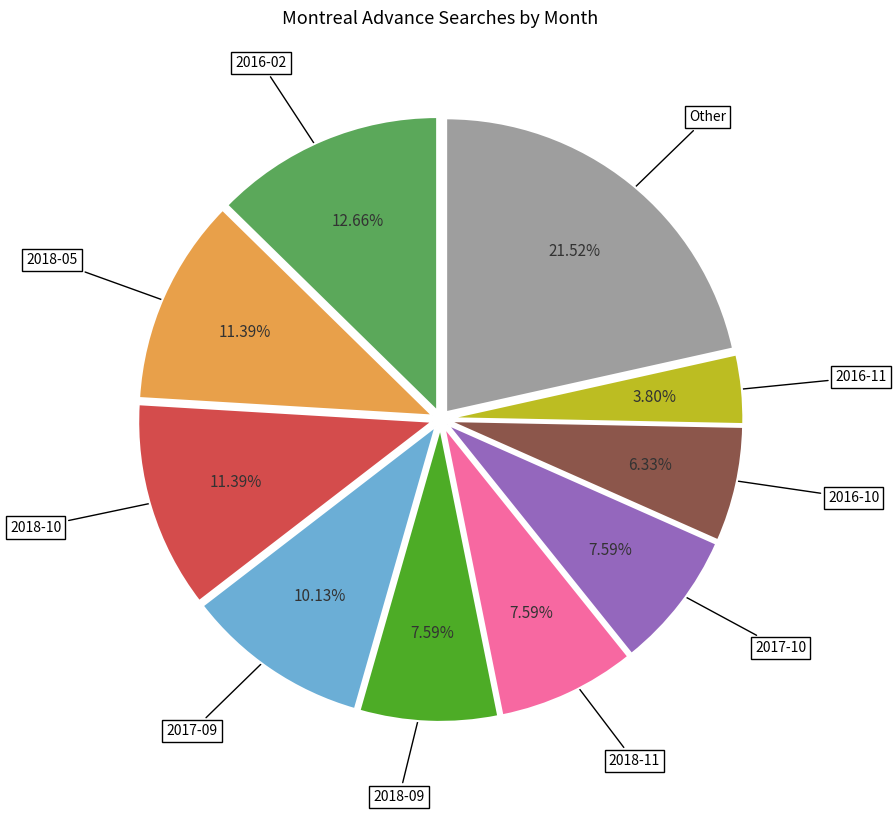

Is there any slice that represents more than half of the pie?

No